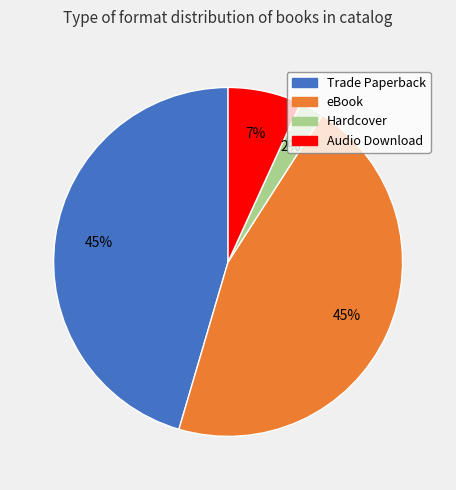

Which slice is the smallest?

Hardcover